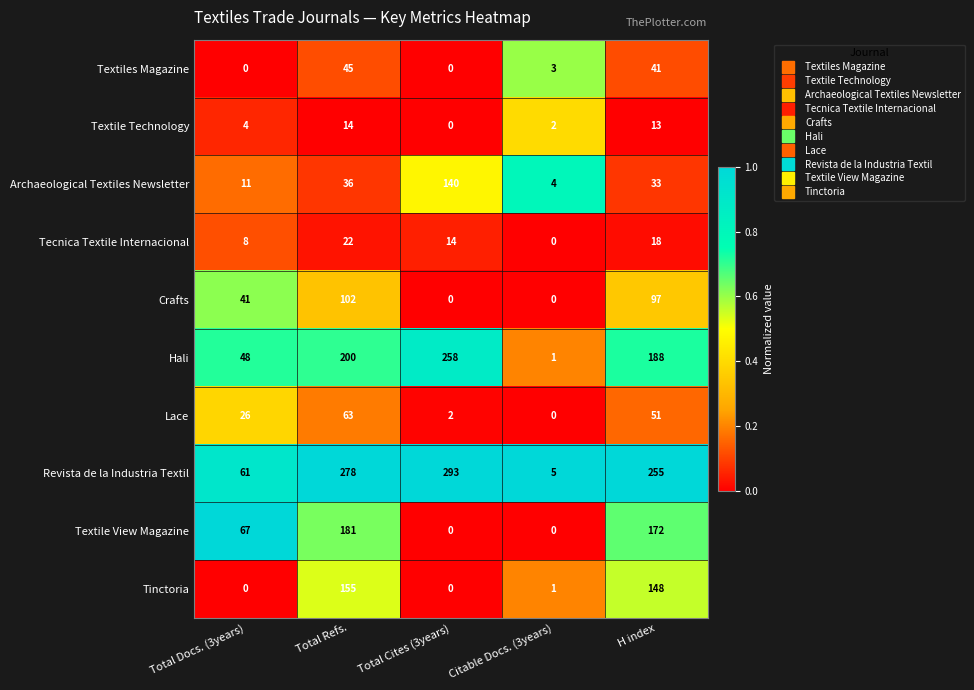

How many distinct data groups are displayed?

10